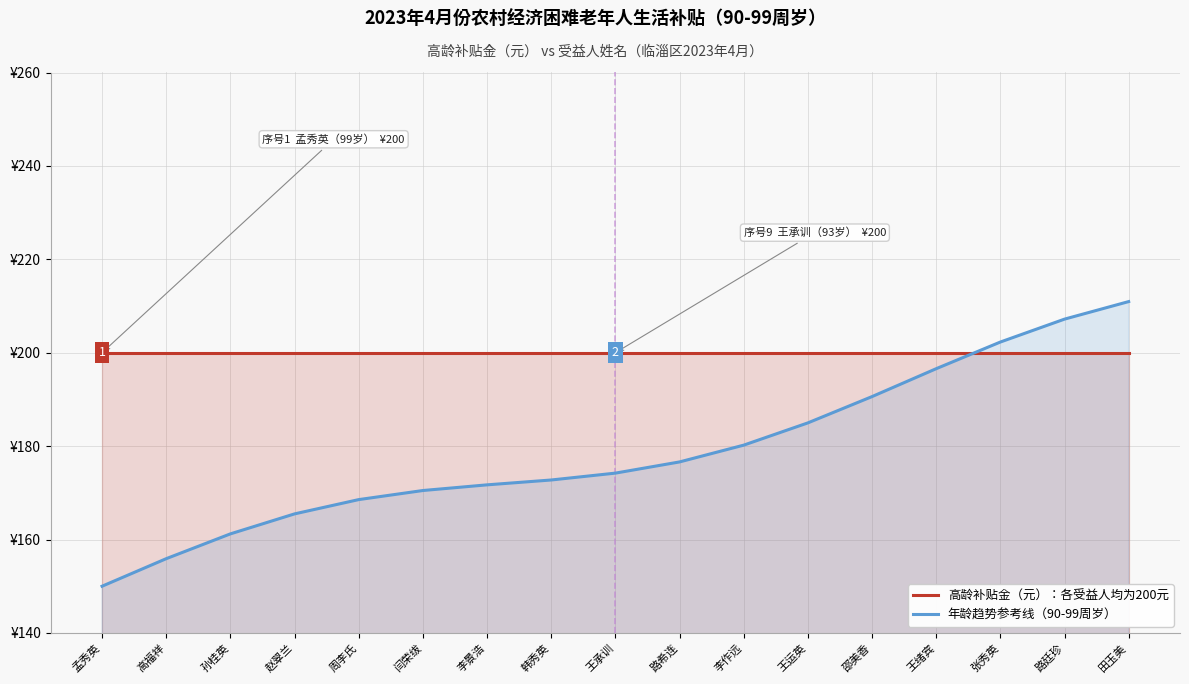

Reading right to left, extract all data points from this chart.

高龄补贴金（元）：各受益人均为200元: 200.0	200.0	200.0	200.0	200.0	200.0	200.0	200.0	200.0	200.0	200.0	200.0	200.0	200.0	200.0	200.0	200.0
年龄趋势参考线（90-99周岁）: 210.9	207.2	202.3	196.6	190.6	185.0	180.2	176.6	174.2	172.7	171.7	170.5	168.5	165.5	161.2	155.9	150.0